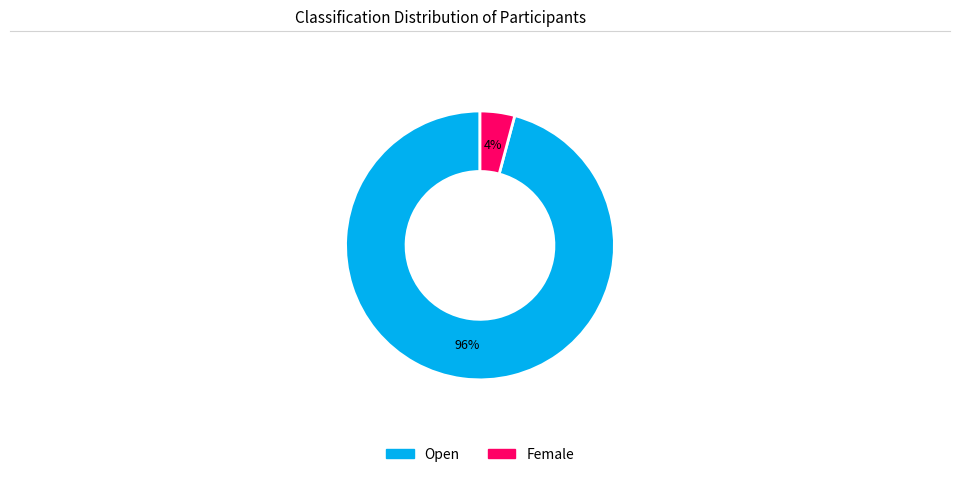

How many slices are in this pie chart?

2